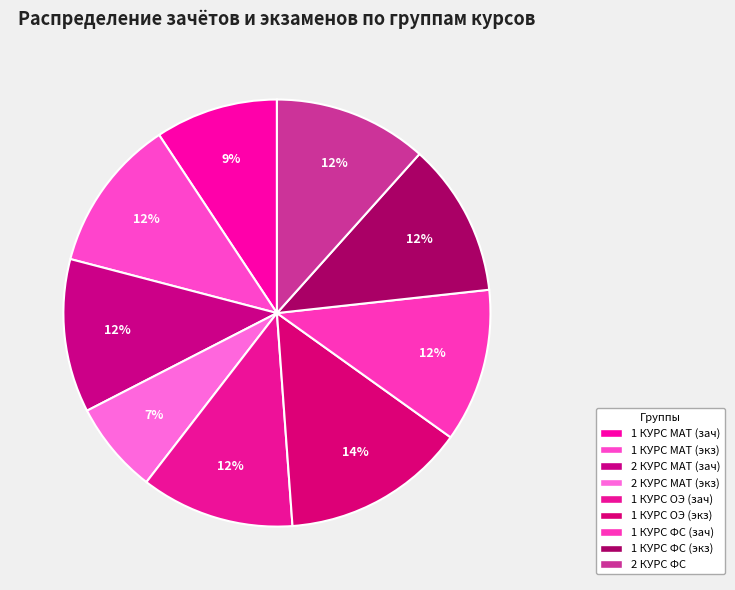

How many slices are in this pie chart?

9